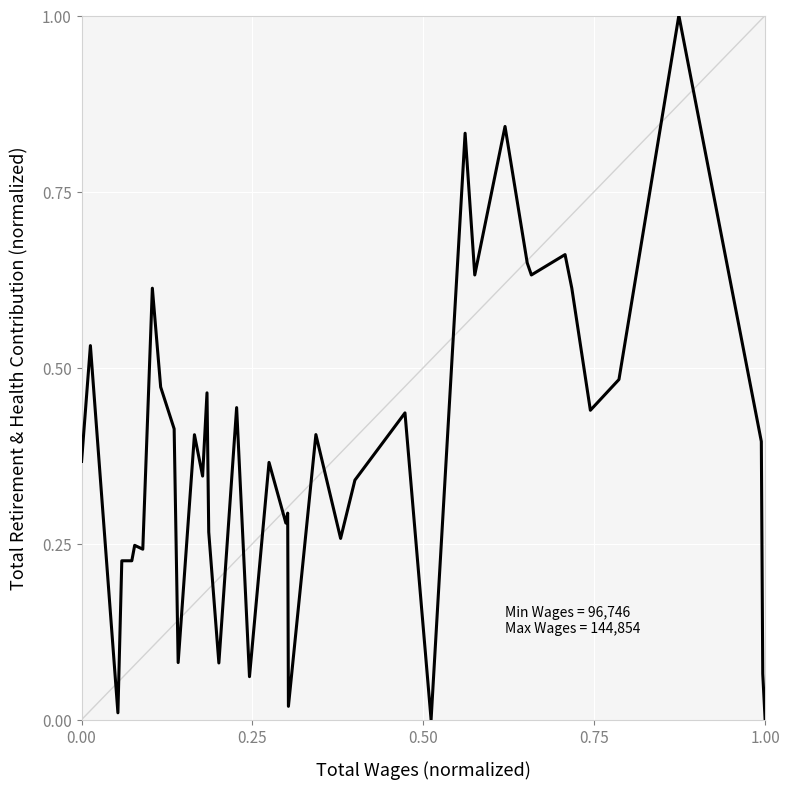

What is the maximum value shown in the chart?

1.0